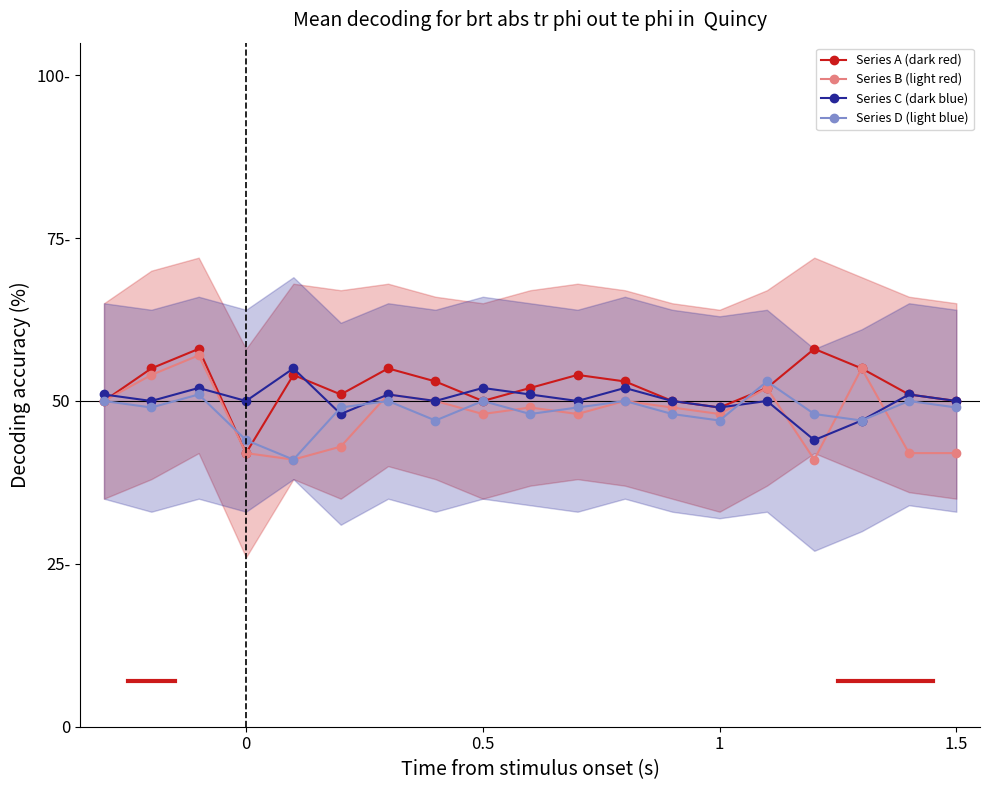

True or false: Series D (light blue) has more than 2 points higher than both neighbors.

True